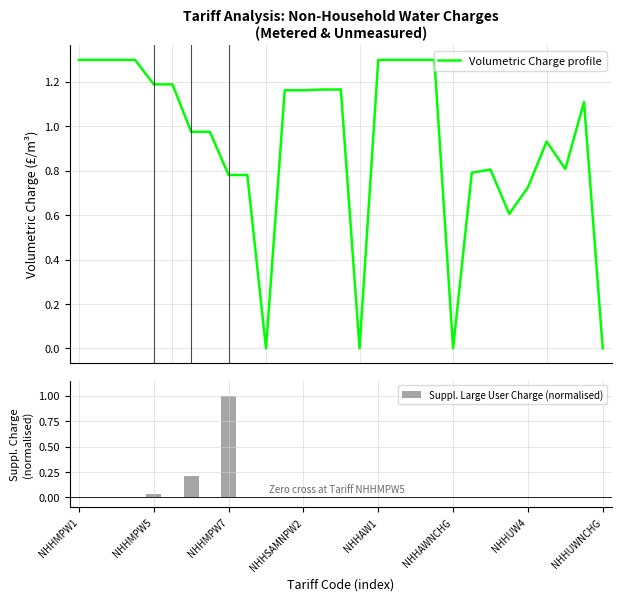

What is the difference between the second highest and second lowest values in the Suppl. Large User Charge (normalised) series?

0.2